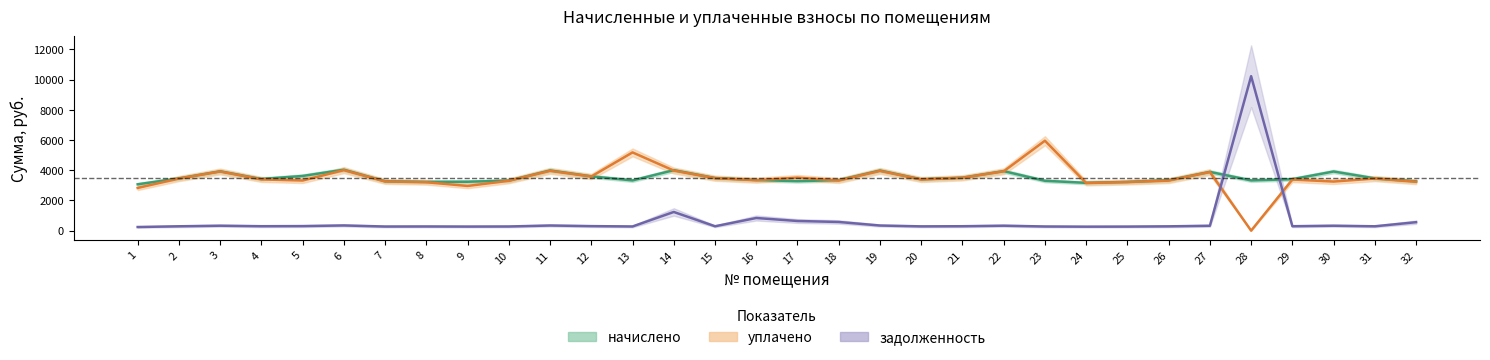

Between 6 and 19, which series saw the biggest shift?

начислено